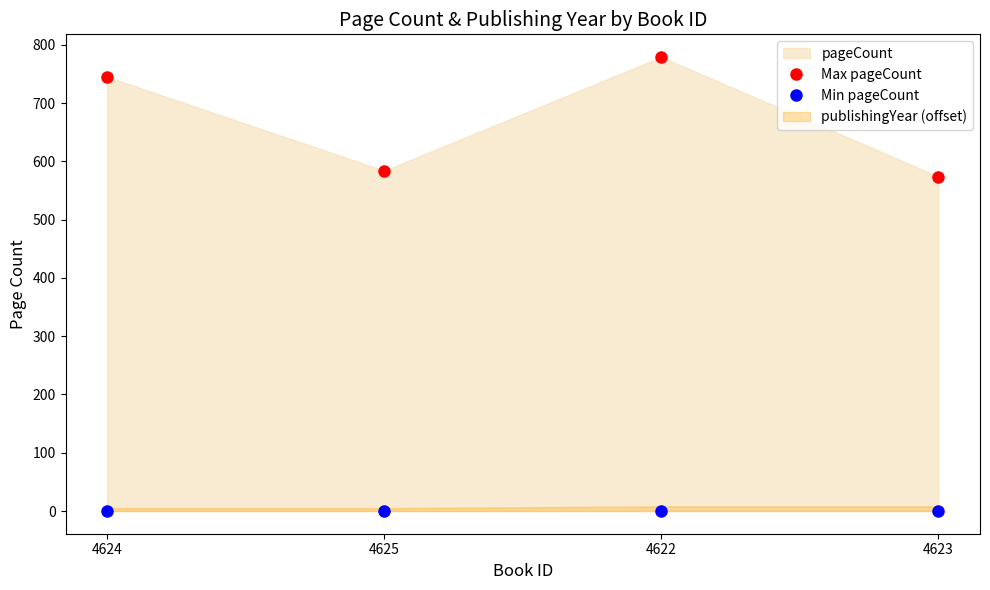

Between 4624 and 4625, which is larger?

4624